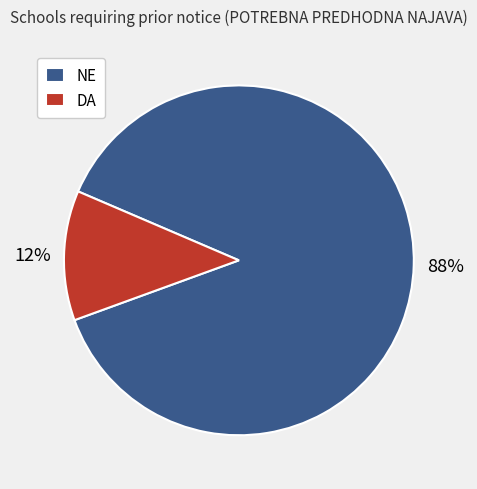

Does NE represent more than half of the total?

Yes